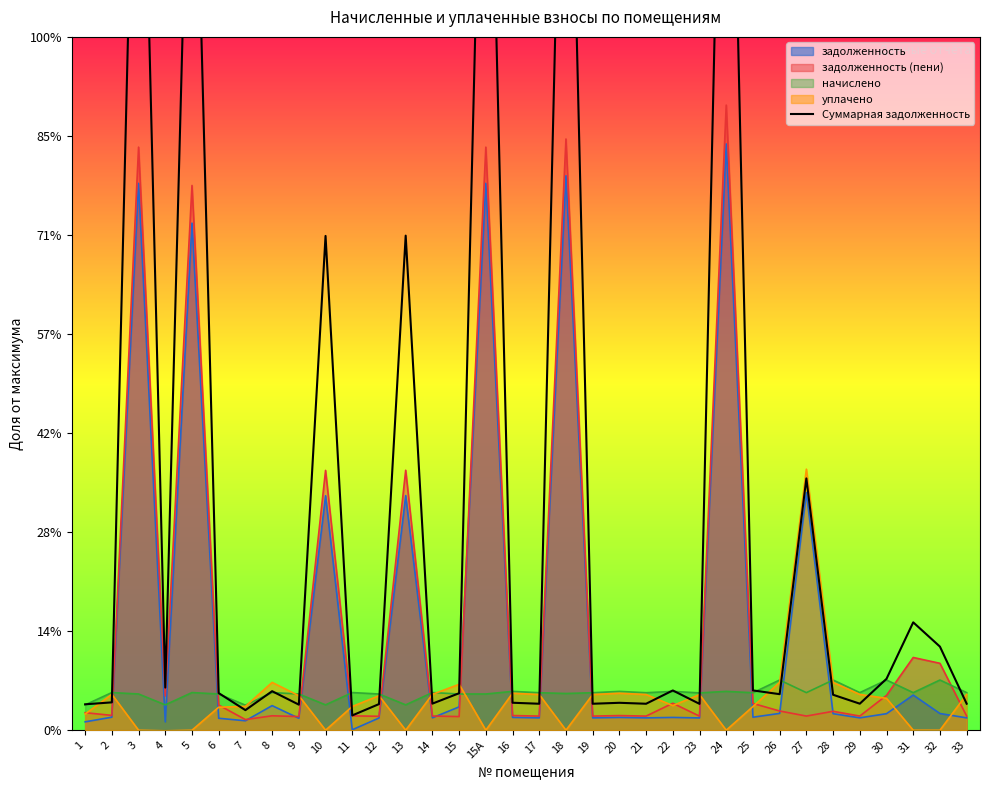

What position from the left is 12?

12